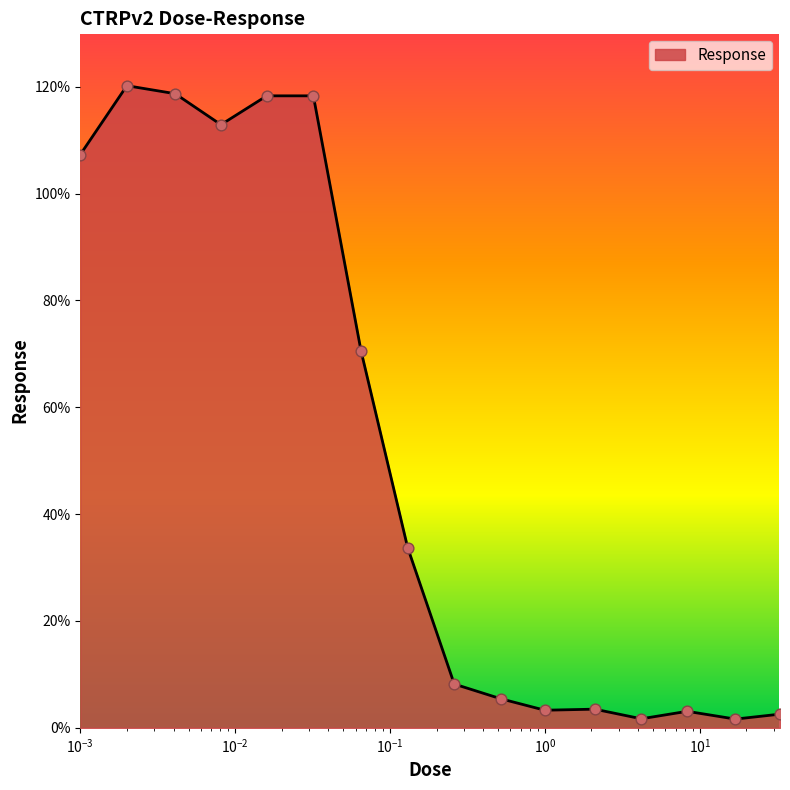

What is the difference between the maximum and minimum values?

118.6